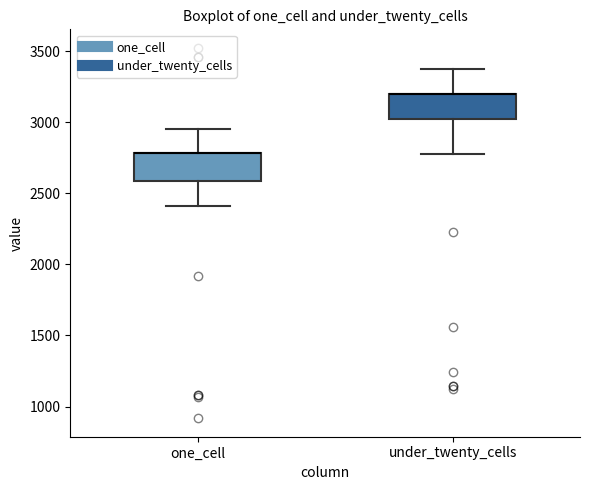

Where does the upper whisker of the box for under_twenty_cells end on the y-axis? The values are not printed on the chart, so give them approximately, as read against the axis.

3400